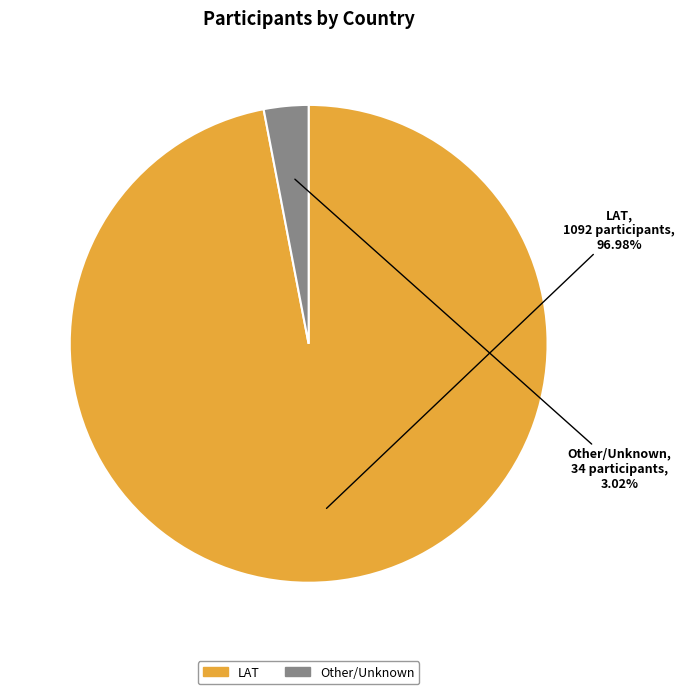

Which category has the smallest portion of the pie?

Other/Unknown